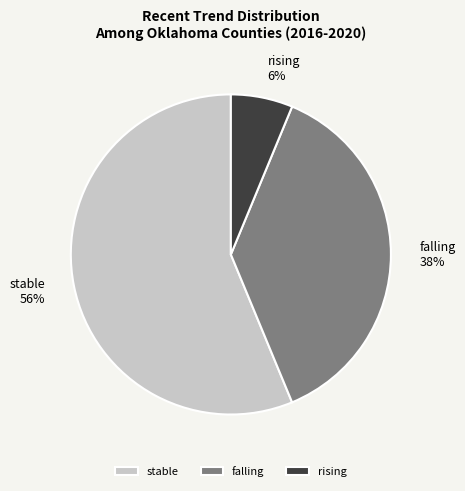

True or false: stable accounts for 48% of the total.

False